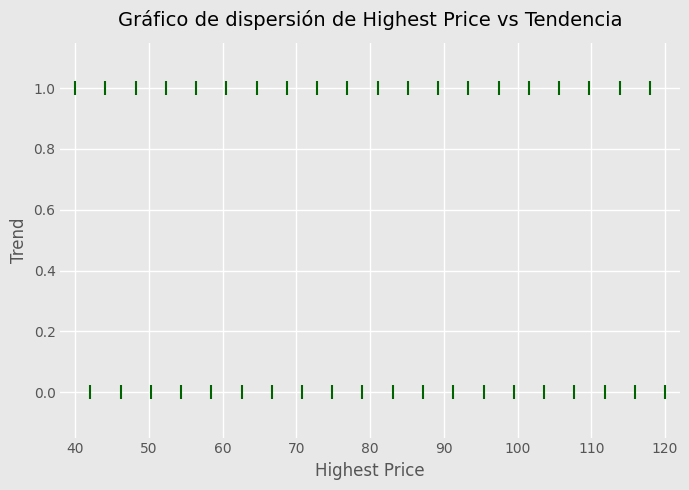

How many data points are displayed?

40